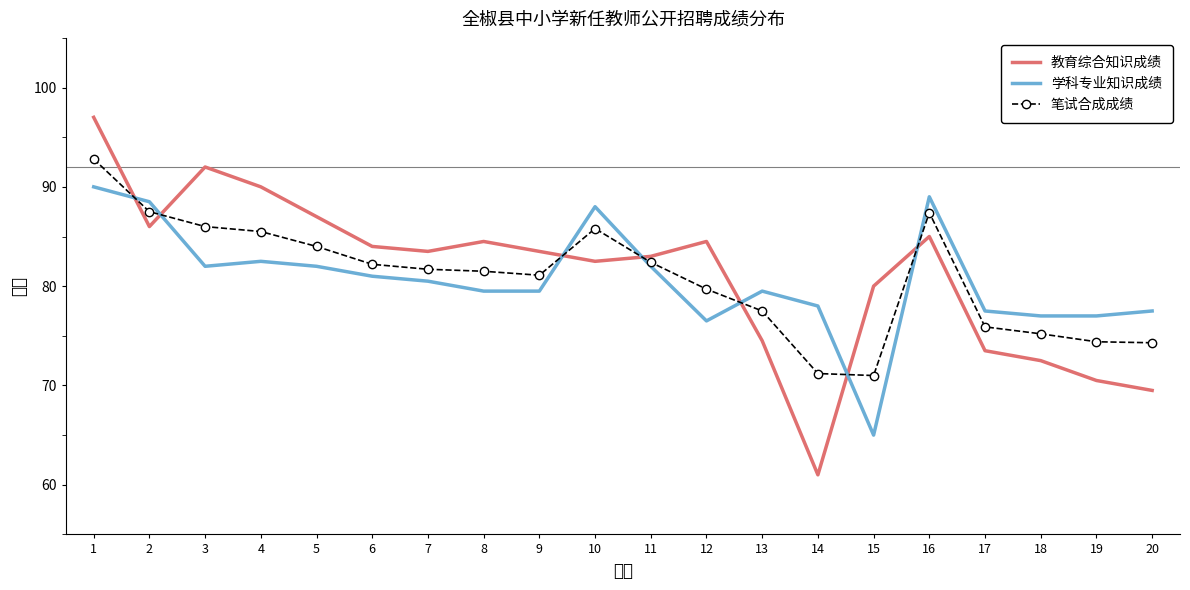

Reading right to left, list all the values displayed in this chart.

教育综合知识成绩: 20=69.5	19=70.5	18=72.5	17=73.5	16=85.0	15=80.0	14=61.0	13=74.5	12=84.5	11=83.0	10=82.5	9=83.5	8=84.5	7=83.5	6=84.0	5=87.0	4=90.0	3=92.0	2=86.0	1=97.0
学科专业知识成绩: 20=77.5	19=77.0	18=77.0	17=77.5	16=89.0	15=65.0	14=78.0	13=79.5	12=76.5	11=82.0	10=88.0	9=79.5	8=79.5	7=80.5	6=81.0	5=82.0	4=82.5	3=82.0	2=88.5	1=90.0
笔试合成成绩: 20=74.3	19=74.4	18=75.2	17=75.9	16=87.4	15=71.0	14=71.2	13=77.5	12=79.7	11=82.4	10=85.8	9=81.1	8=81.5	7=81.7	6=82.2	5=84.0	4=85.5	3=86.0	2=87.5	1=92.8